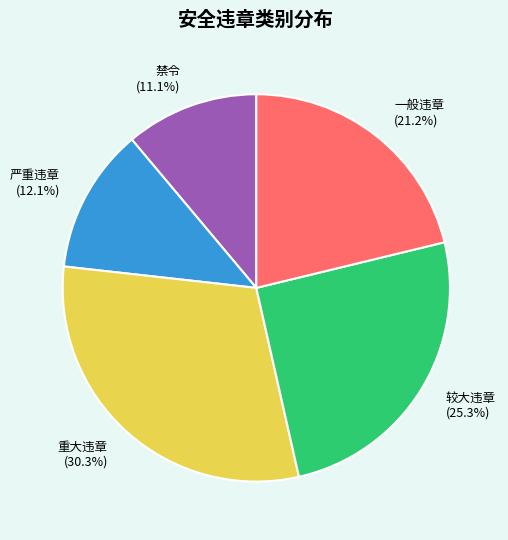

Does 一般违章 account for over 50% of the chart?

No